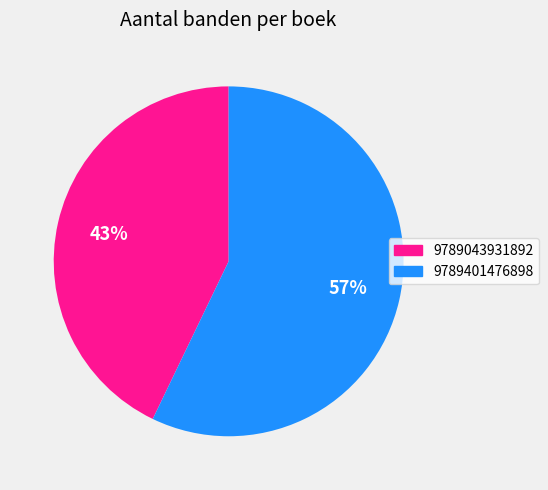

To the nearest percent, what is the combined percentage of 9789043931892 and 9789401476898?

100%